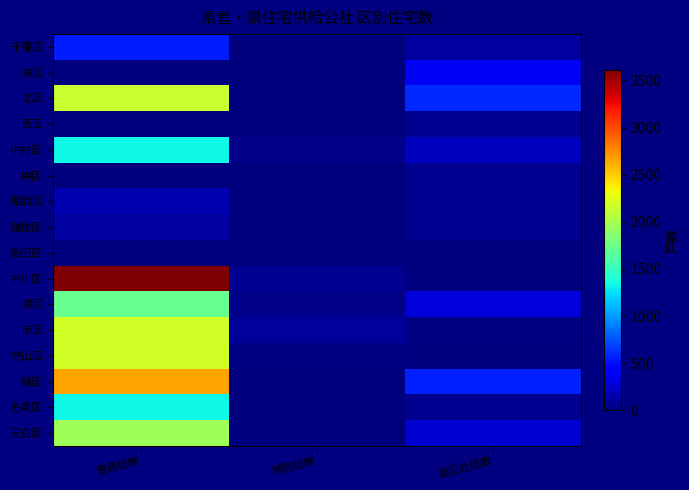

Which series has the largest range (max minus min)?

中川区